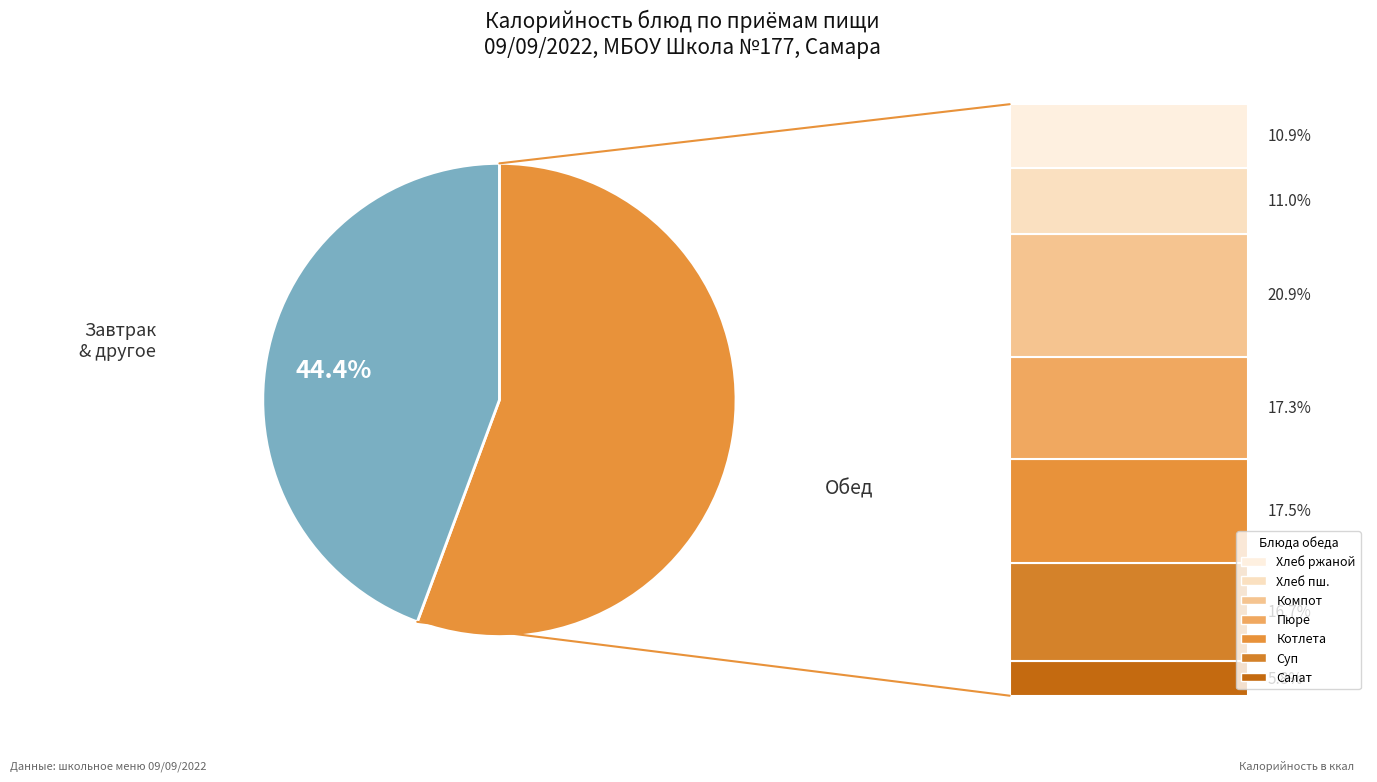

Is there a majority slice in this chart?

Yes